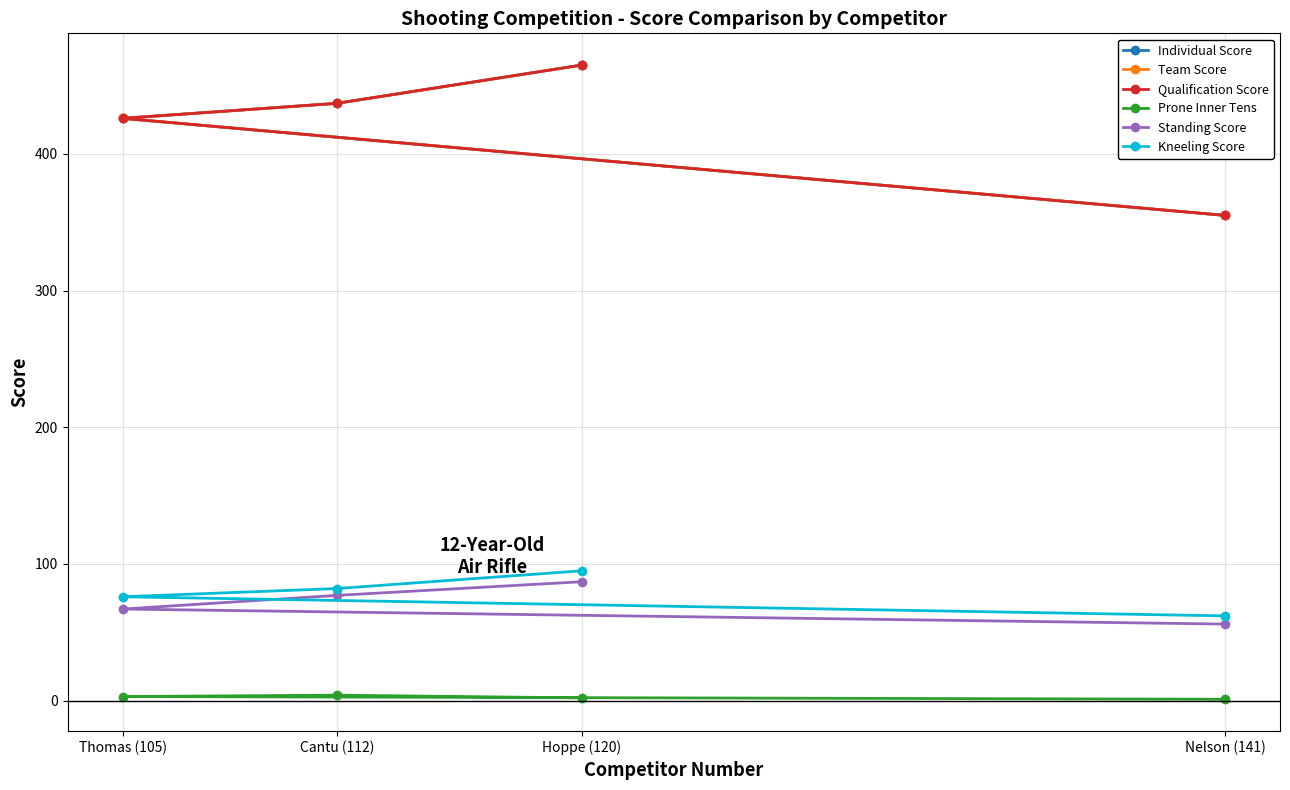

How many Prone Inner Tens values are between 2 and 4?

3